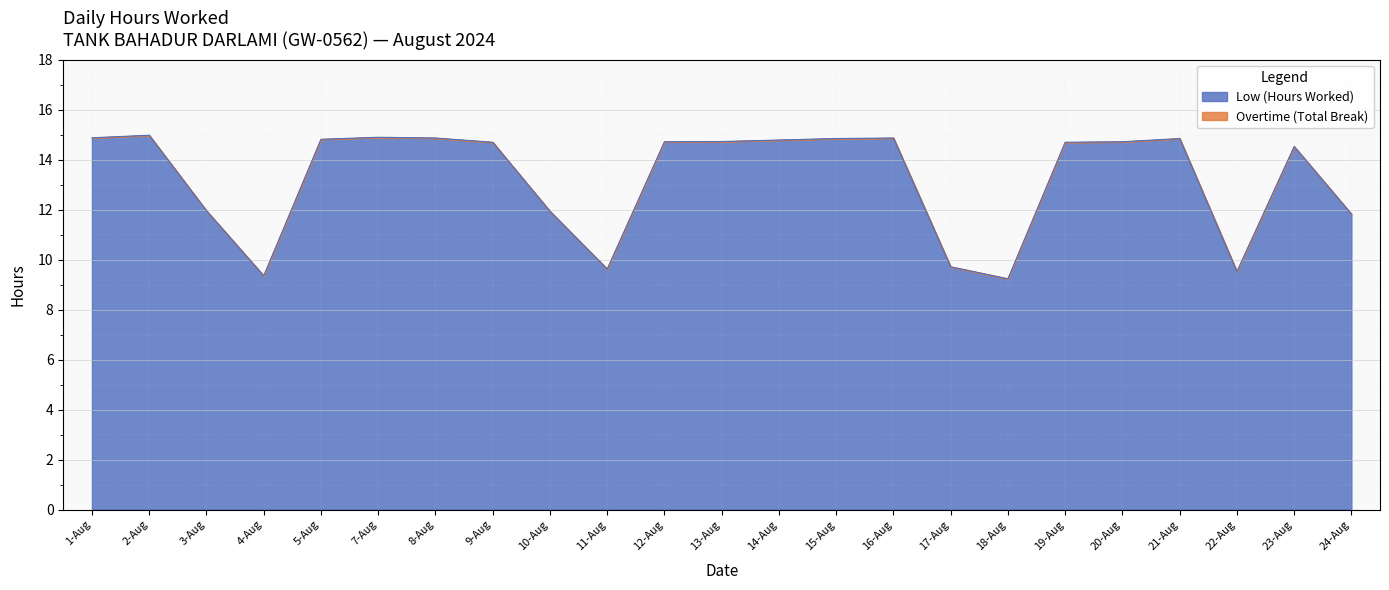

How many interior local valleys (lower than both neighbors) does the data have?

4